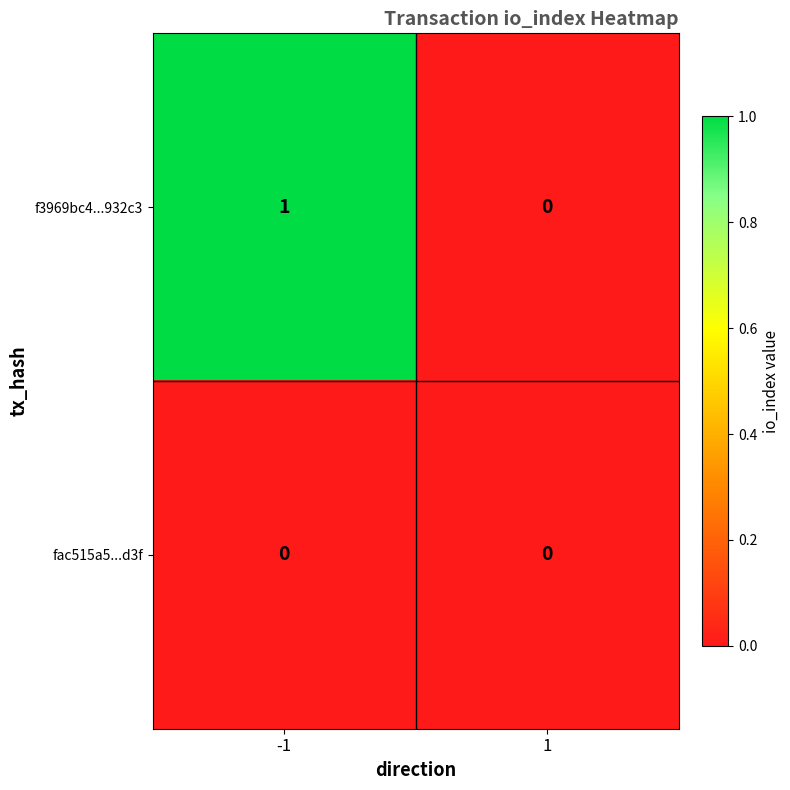

Is the value of f3969bc4...932c3 at -1 greater than the value of fac515a5...d3f at -1?

Yes